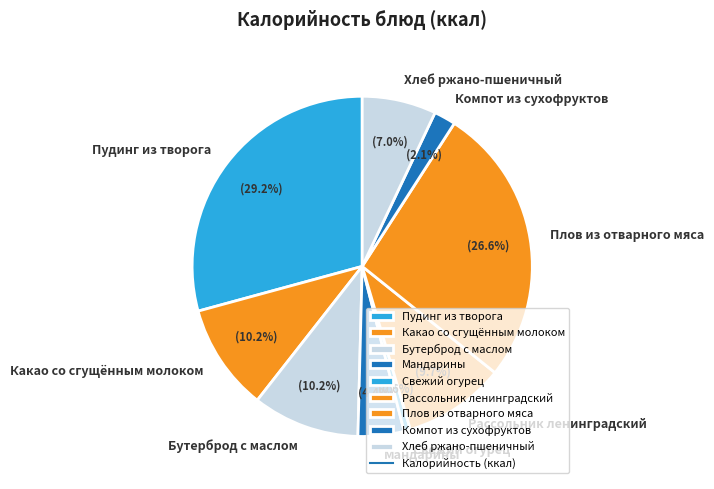

How many segments does this pie chart have?

9